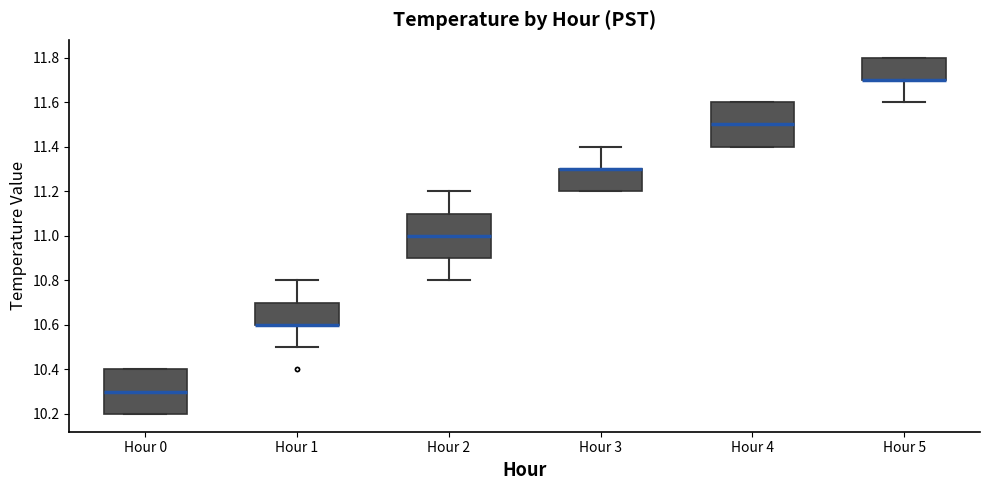

Reading left to right, transcribe this box plot: for each box, give where its median line is, the range the box spans, and where its two whiskers end, as read against the y-axis. The values are not printed on the chart, so give them approximately, as read against the axis.

Hour 0: median 10.3, box 10.2 to 10.4, whiskers 10.2 to 10.4
Hour 1: median 10.6 (drawn on the box's lower edge), box 10.6 to 10.7, whiskers 10.5 to 10.8
Hour 2: median 11.0, box 10.9 to 11.1, whiskers 10.8 to 11.2
Hour 3: median 11.3 (drawn on the box's upper edge), box 11.2 to 11.3, whiskers 11.2 to 11.4
Hour 4: median 11.5, box 11.4 to 11.6, whiskers 11.4 to 11.6
Hour 5: median 11.7 (drawn on the box's lower edge), box 11.7 to 11.8, whiskers 11.6 to 11.8